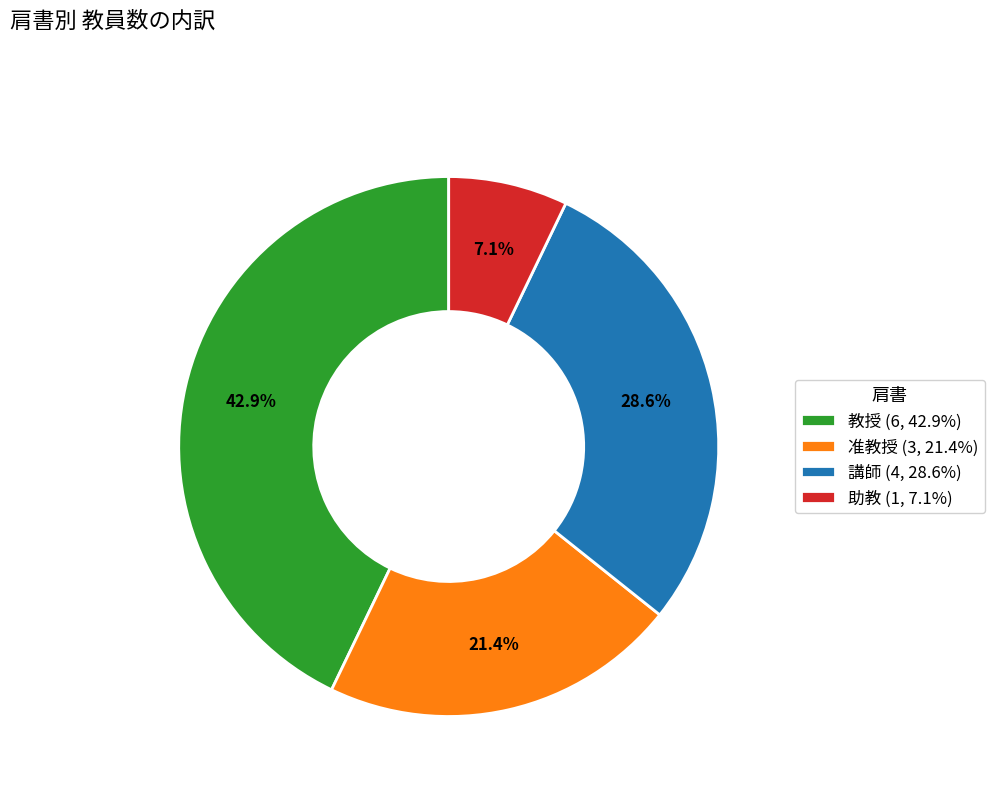

The 教授 slice represents 43% of the pie. True or false?

True